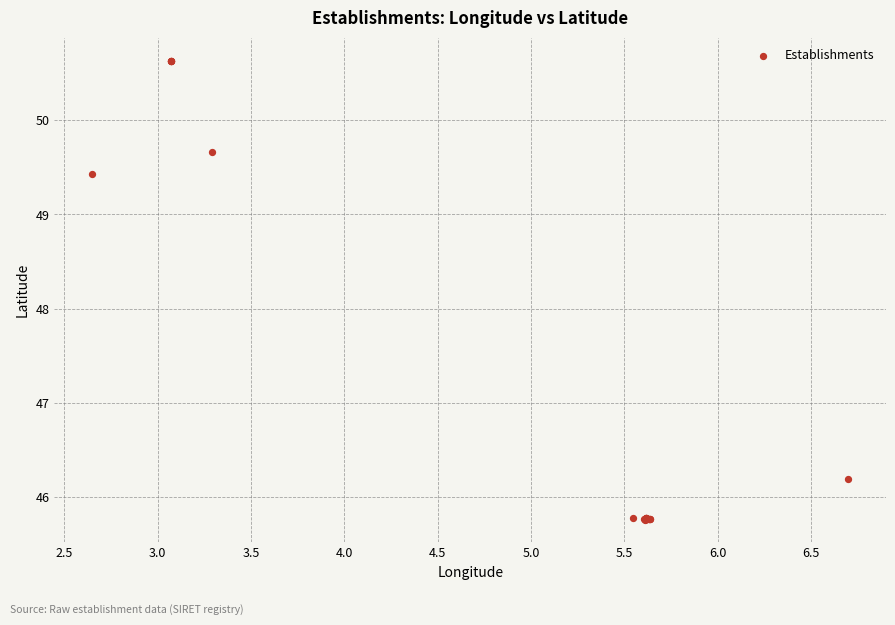

What Y value in the scatter plot is closest to 48?

49.4